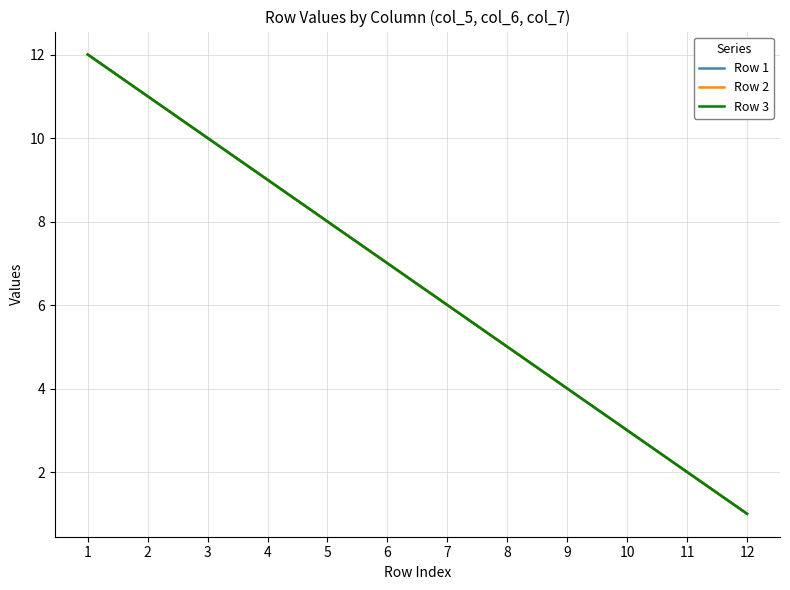

Does the chart display data point markers on the line(s)?

No